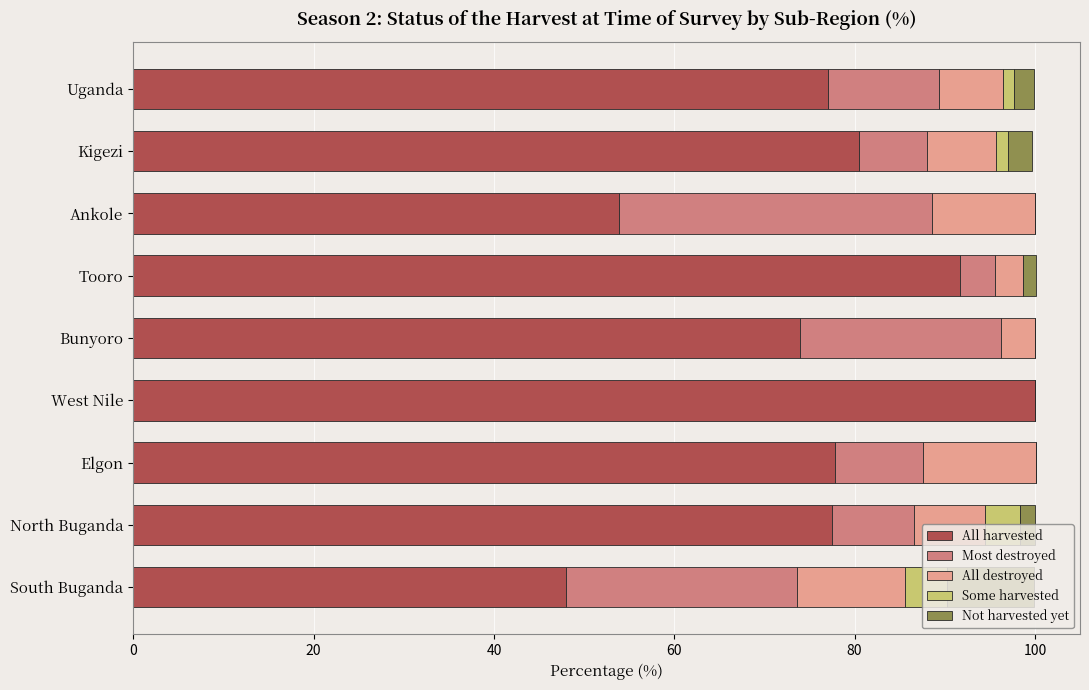

What is the total value across all series at South Buganda?

99.9